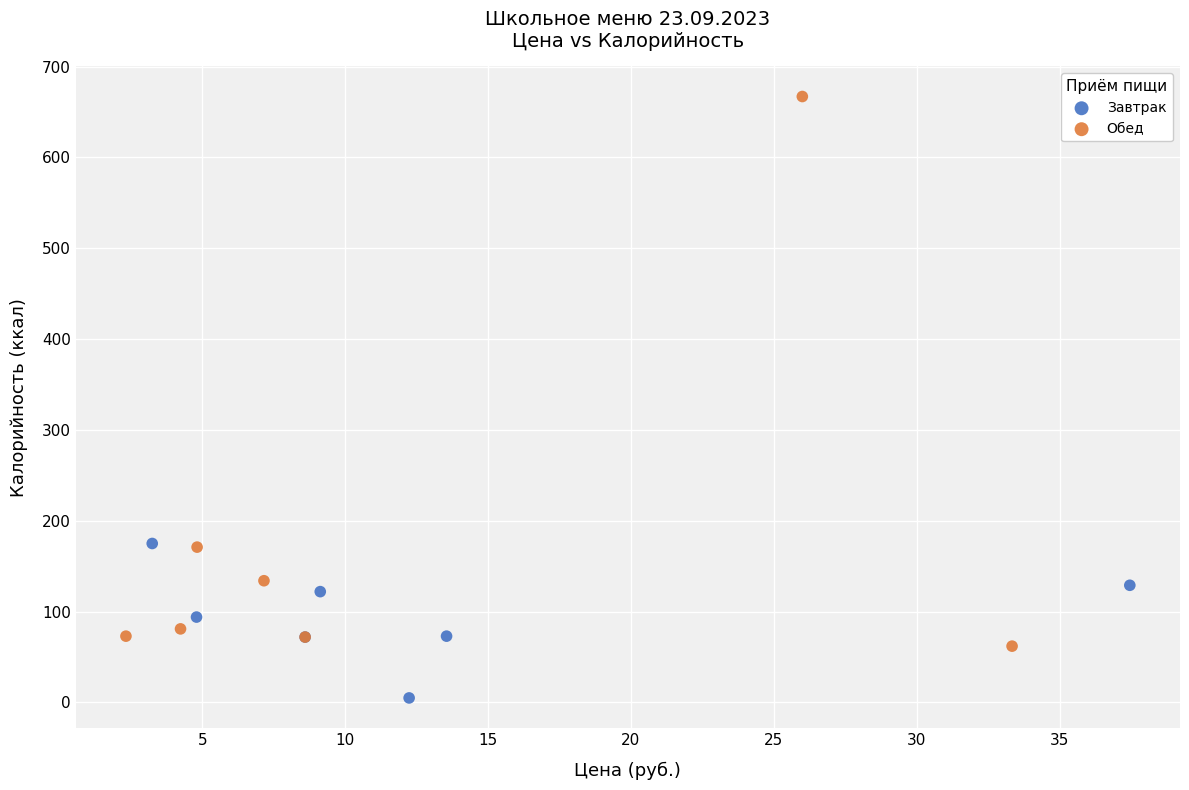

Which series contains the highest Y value?

Обед